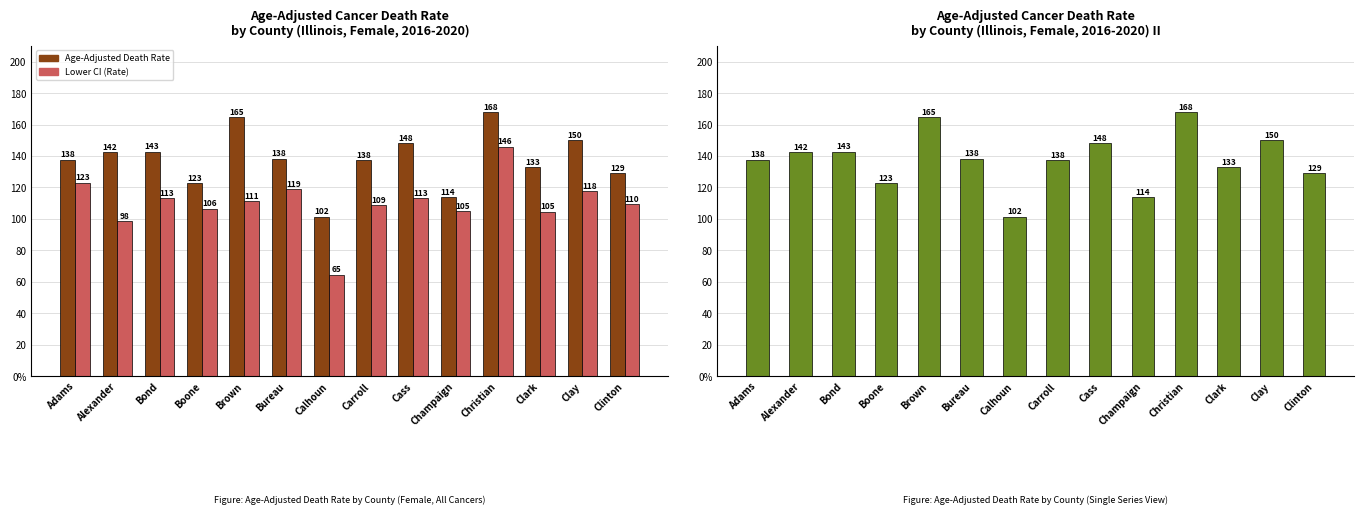

At which category is the sum across all series the highest?

Christian